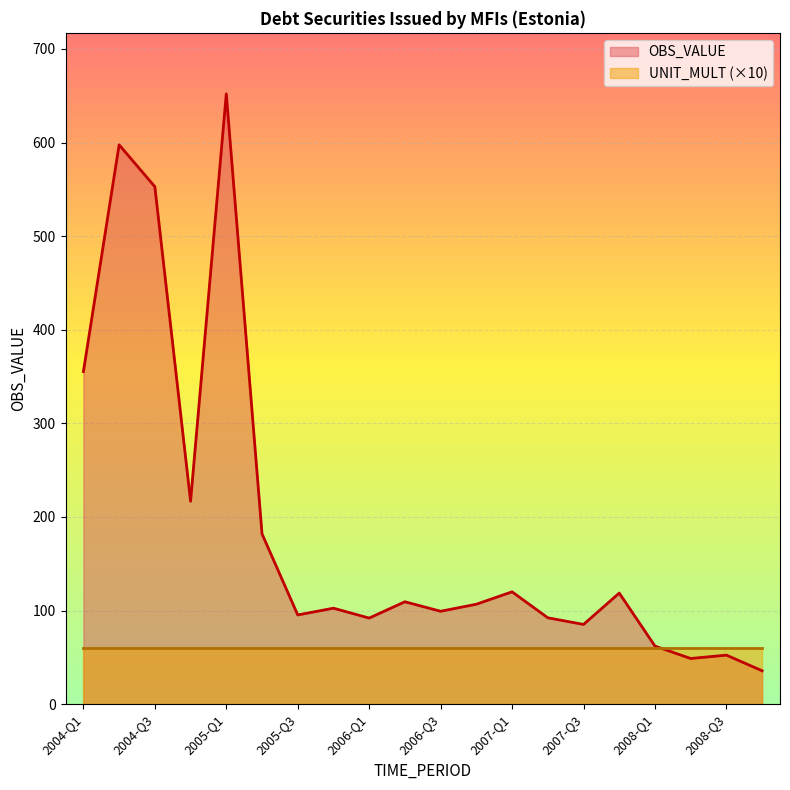

What is the label of the 9th point from the right?

2006-Q4